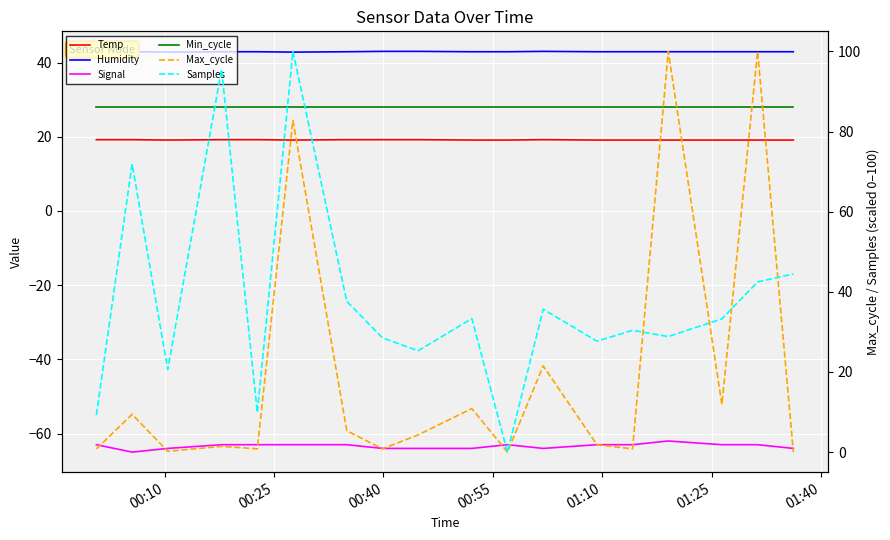

Reading left to right, what are all the values shown in this chart?

Temp: 19.2	19.2	19.1	19.2	19.2	19.1	19.2	19.2	19.2	19.1	19.1	19.2	19.1	19.1	19.1	19.1	19.1	19.1
Humidity: 42.9	42.9	42.8	42.9	42.9	42.8	42.9	43.0	43.0	42.9	42.9	43.0	42.9	42.9	42.9	42.9	42.9	42.9
Signal: -63.0	-65.0	-64.0	-63.0	-63.0	-63.0	-63.0	-64.0	-64.0	-64.0	-63.0	-64.0	-63.0	-63.0	-62.0	-63.0	-63.0	-64.0
Min_cycle: 28.0	28.0	28.0	28.0	28.0	28.0	28.0	28.0	28.0	28.0	28.0	28.0	28.0	28.0	28.0	28.0	28.0	28.0
Max_cycle: 0.8	9.4	0.2	1.4	0.8	82.8	5.3	0.8	4.3	10.9	0.0	21.5	1.8	0.8	100.0	11.9	100.0	0.0
Samples: 9.3	71.9	20.6	95.5	9.9	100.0	37.6	28.5	25.3	33.3	0.0	35.7	27.7	30.4	28.8	33.3	42.5	44.5